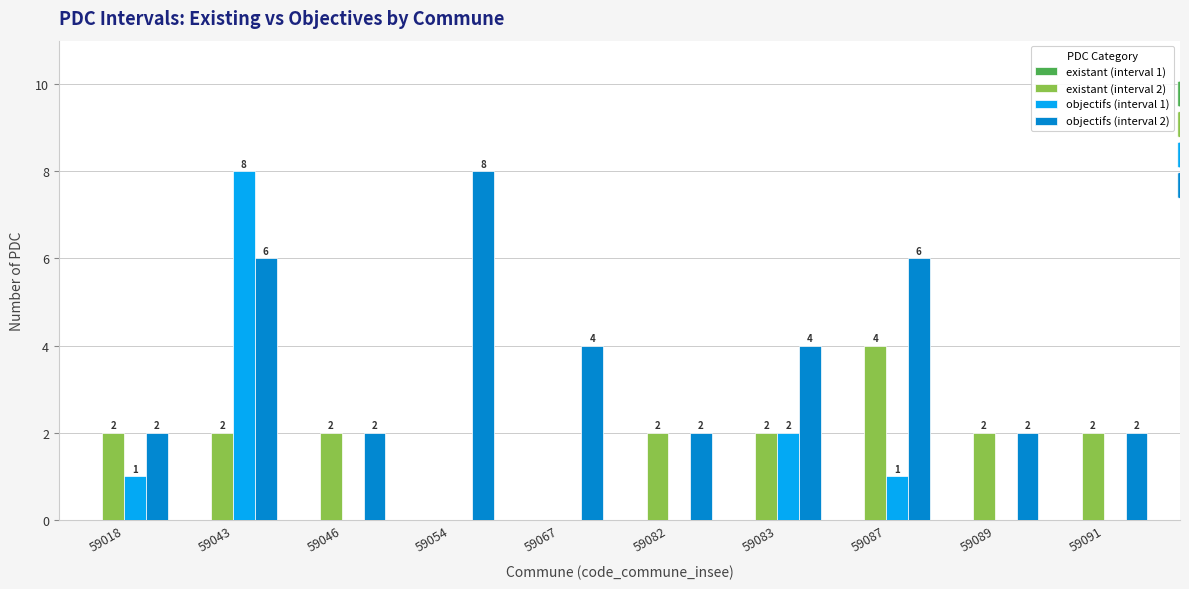

How many categories are shown in the chart?

10